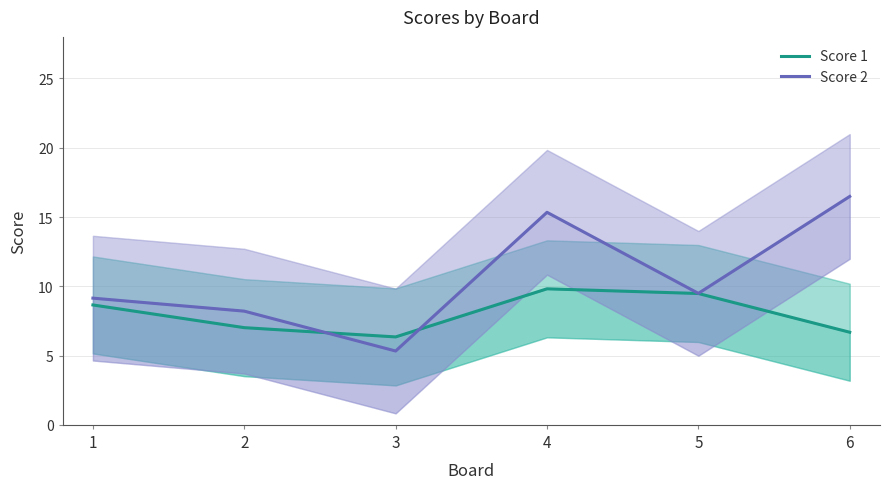

Where do Score 2 and Score 1 first cross each other?

2 and 3